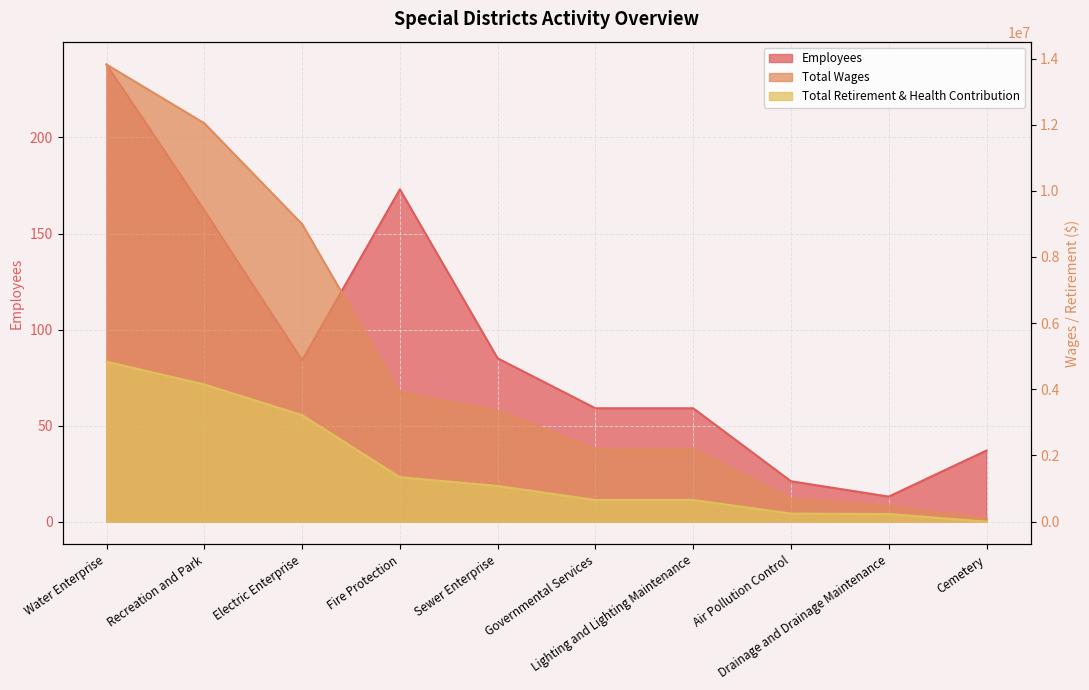

What is the spread (max minus min) of values at Electric Enterprise?

8994661